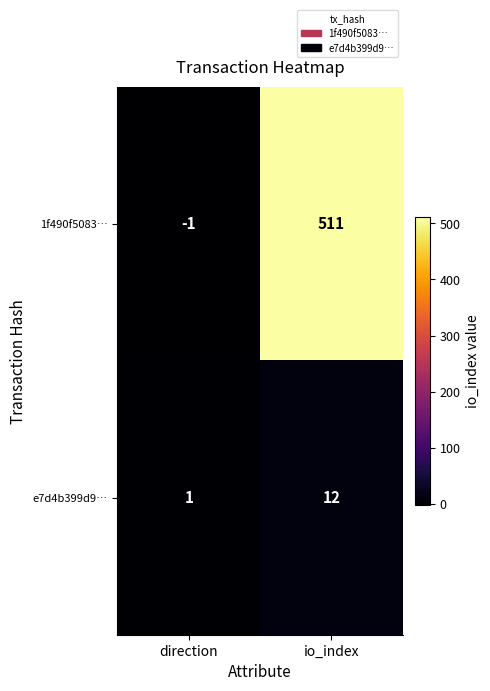

Which label corresponds to the smallest value in the chart?

direction